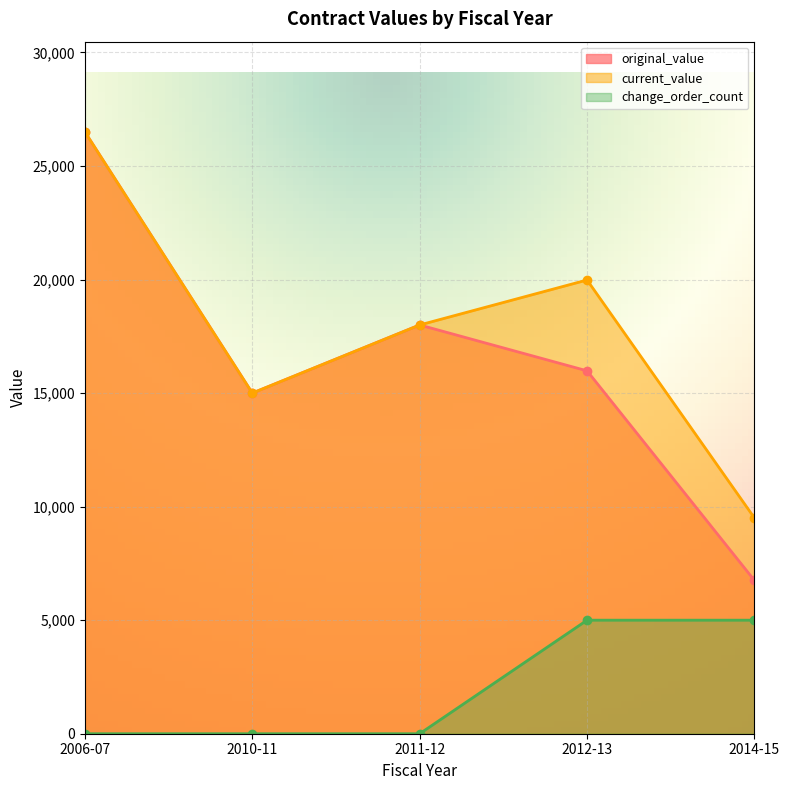

At which category does current_value reach its first local peak?

2012-13